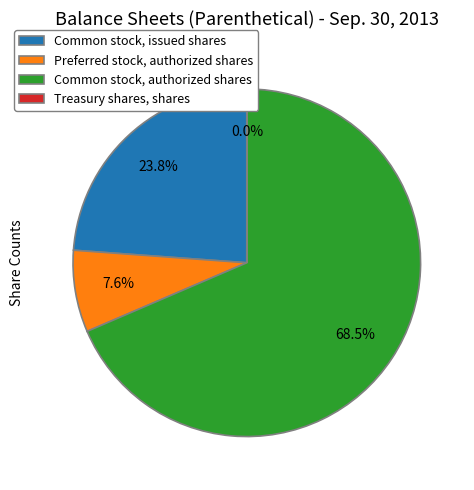

What is the ratio of the value at Common stock, authorized shares to the value at Common stock, issued shares?

2.9